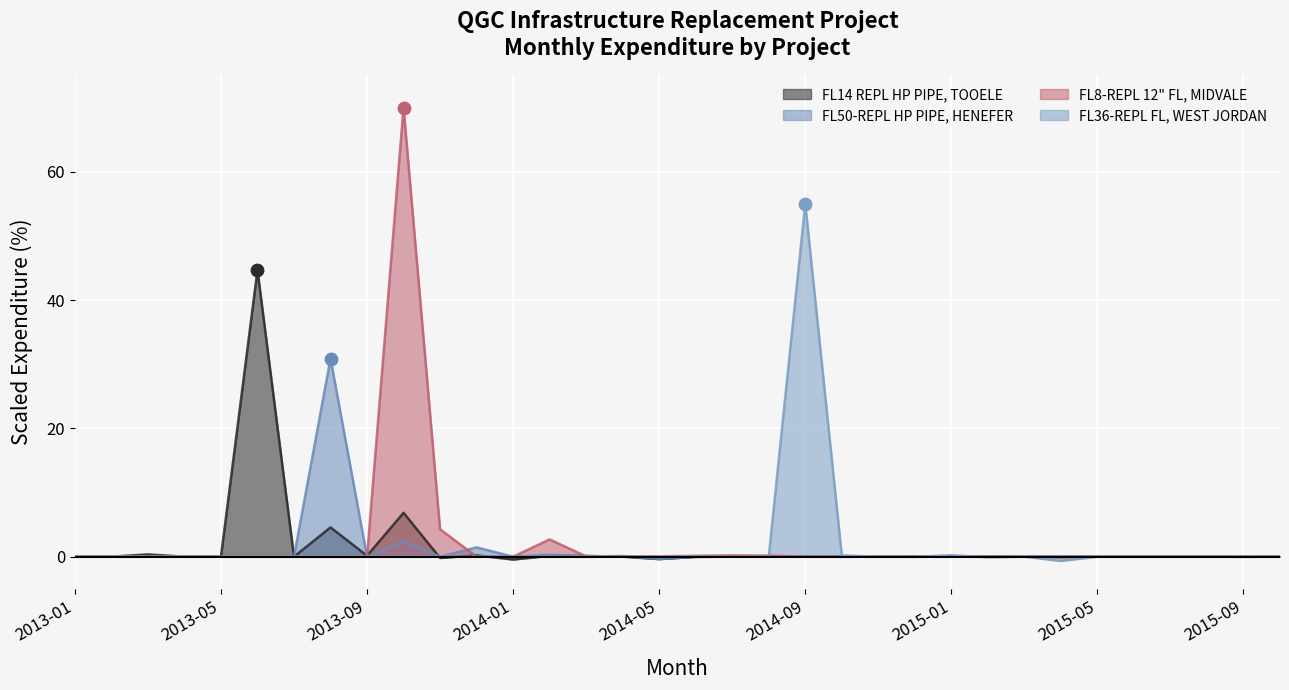

What are all the series names shown in the legend?

FL14 REPL HP PIPE, TOOELE, FL50-REPL HP PIPE, HENEFER, FL8-REPL 12" FL, MIDVALE, FL36-REPL FL, WEST JORDAN